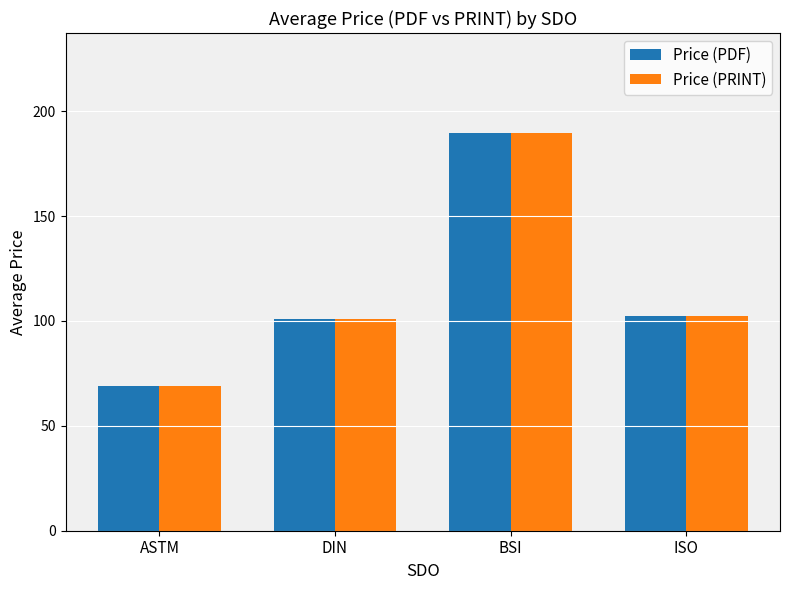

What is the total value across all series at ISO?

204.2